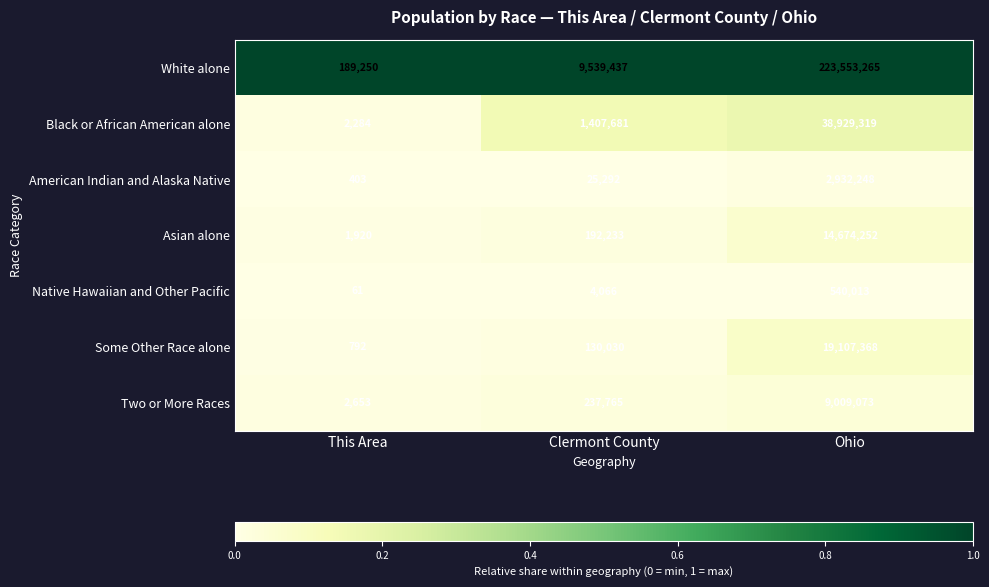

Which label corresponds to the largest value in the chart?

Ohio